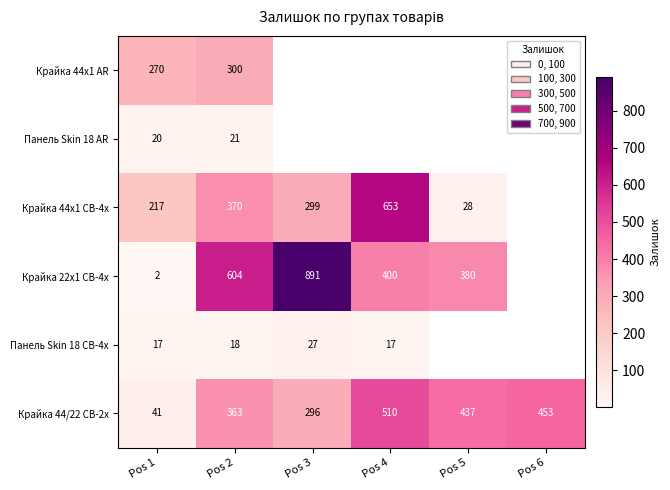

What is the highest value of the Крайка 44/22 CB-2x series?

510